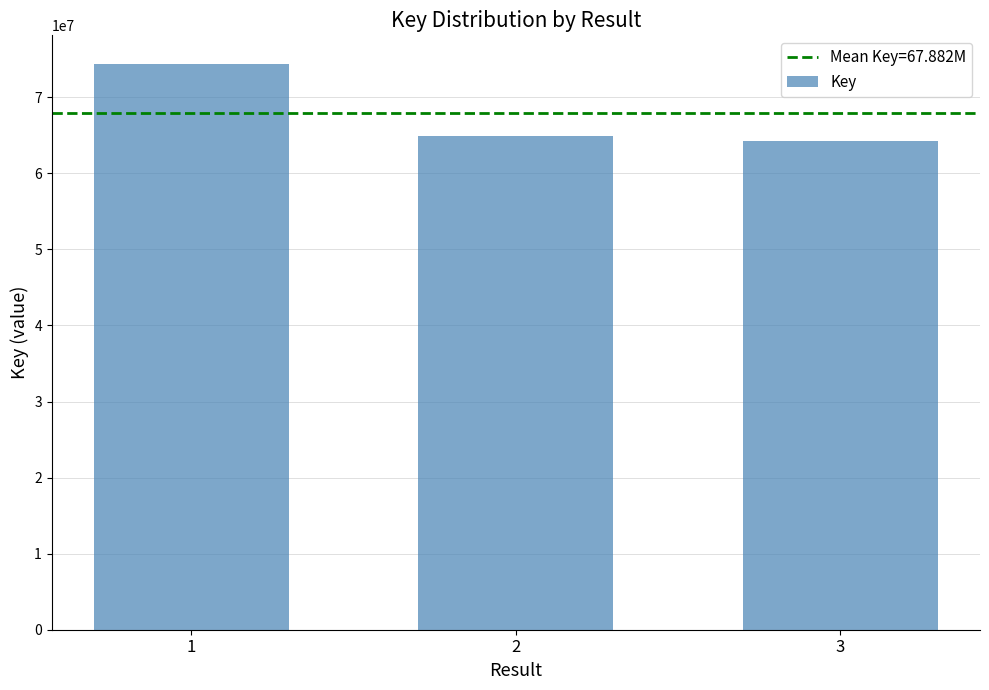

Does the chart contain any negative values?

No